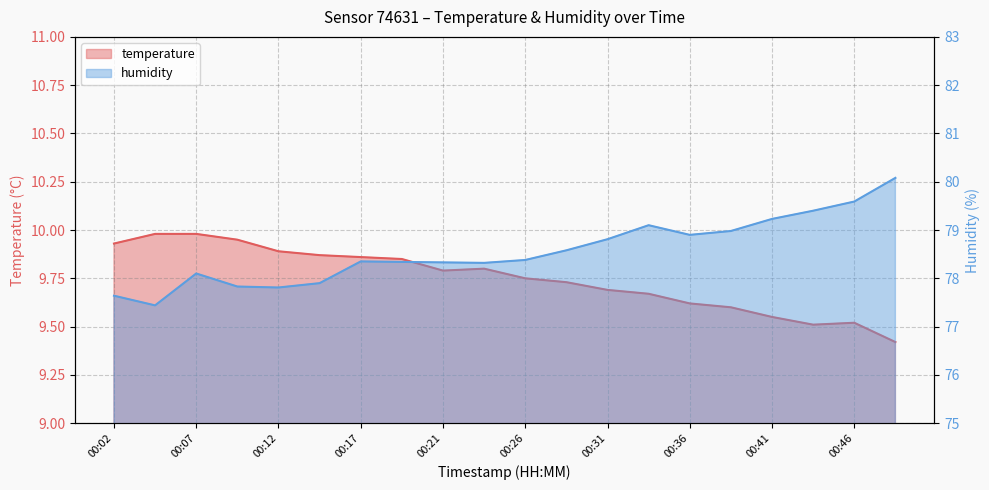

Reading left to right, list all the values displayed in this chart.

temperature: 00:02=9.9	00:04=10.0	00:07=10.0	00:09=9.9	00:12=9.9	00:14=9.9	00:17=9.9	00:19=9.8	00:21=9.8	00:24=9.8	00:26=9.8	00:29=9.7	00:31=9.7	00:34=9.7	00:36=9.6	00:39=9.6	00:41=9.6	00:44=9.5	00:46=9.5	00:49=9.4
humidity: 00:02=77.6	00:04=77.4	00:07=78.1	00:09=77.8	00:12=77.8	00:14=77.9	00:17=78.3	00:19=78.3	00:21=78.3	00:24=78.3	00:26=78.4	00:29=78.6	00:31=78.8	00:34=79.1	00:36=78.9	00:39=79.0	00:41=79.2	00:44=79.4	00:46=79.6	00:49=80.1